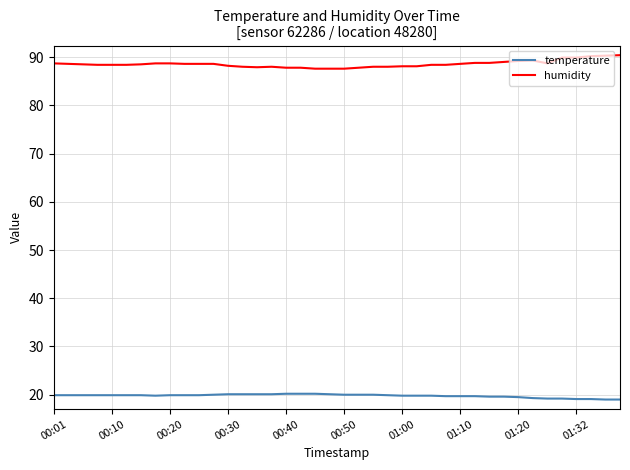

True or false: humidity and temperature intersect in this chart.

False